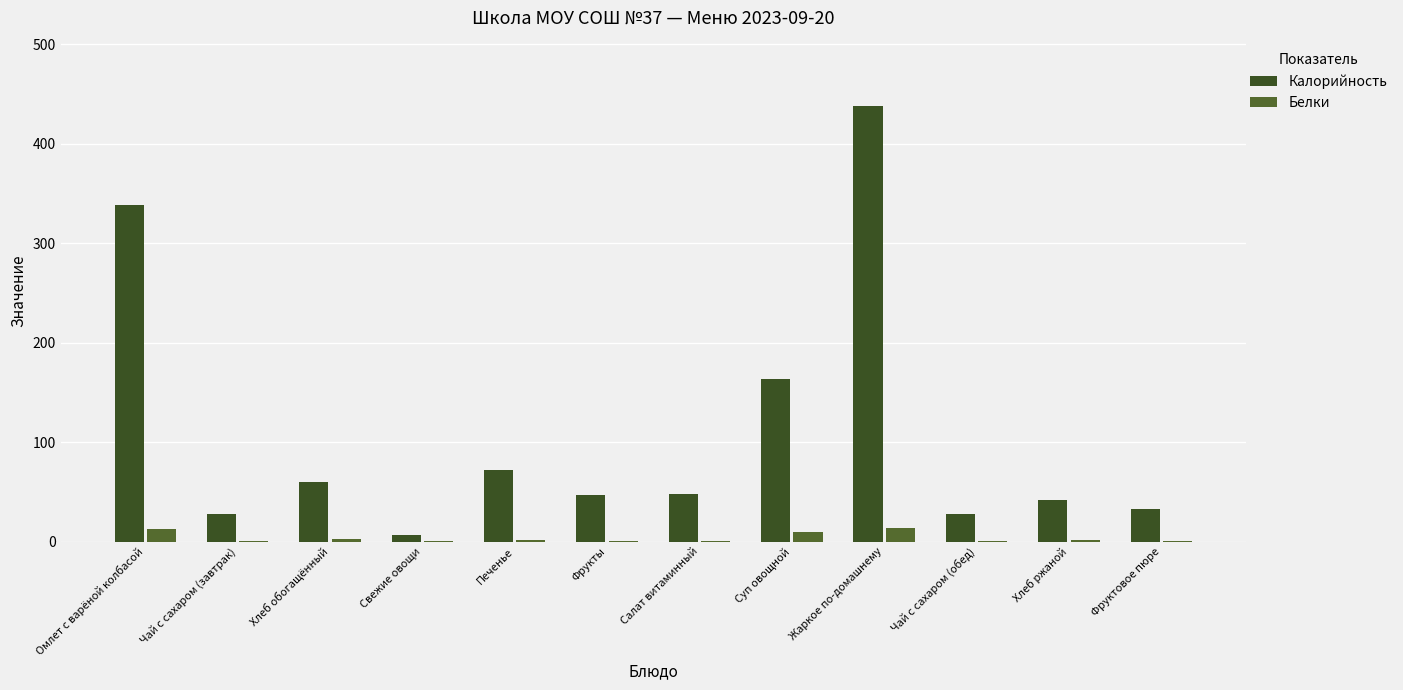

Reading left to right, extract all data points from this chart.

Калорийность: Омлет с варёной колбасой=338.2	Чай с сахаром (завтрак)=27.3	Хлеб обогащённый=60.3	Свежие овощи=6.8	Печенье=71.5	Фрукты=47.0	Салат витаминный=47.6	Суп овощной=163.1	Жаркое по-домашнему=437.7	Чай с сахаром (обед)=27.3	Хлеб ржаной=42.0	Фруктовое пюре=32.4
Белки: Омлет с варёной колбасой=12.5	Чай с сахаром (завтрак)=0.1	Хлеб обогащённый=2.3	Свежие овощи=0.4	Печенье=1.3	Фрукты=0.4	Салат витаминный=0.5	Суп овощной=9.3	Жаркое по-домашнему=14.1	Чай с сахаром (обед)=0.1	Хлеб ржаной=1.4	Фруктовое пюре=0.2